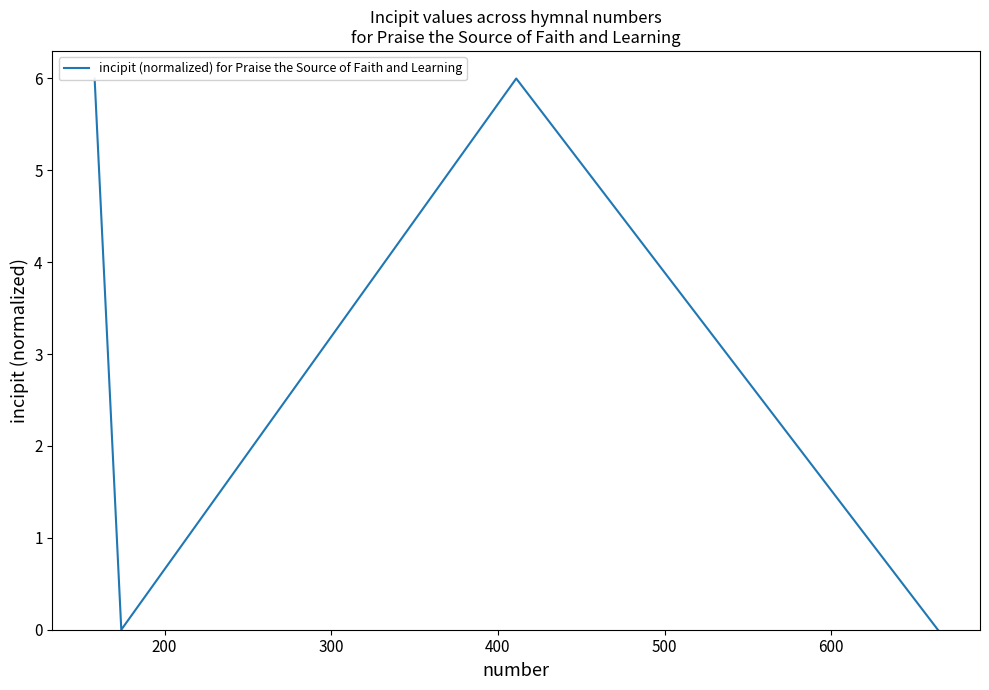

Is it true that the value at 200 is 0.0?

False